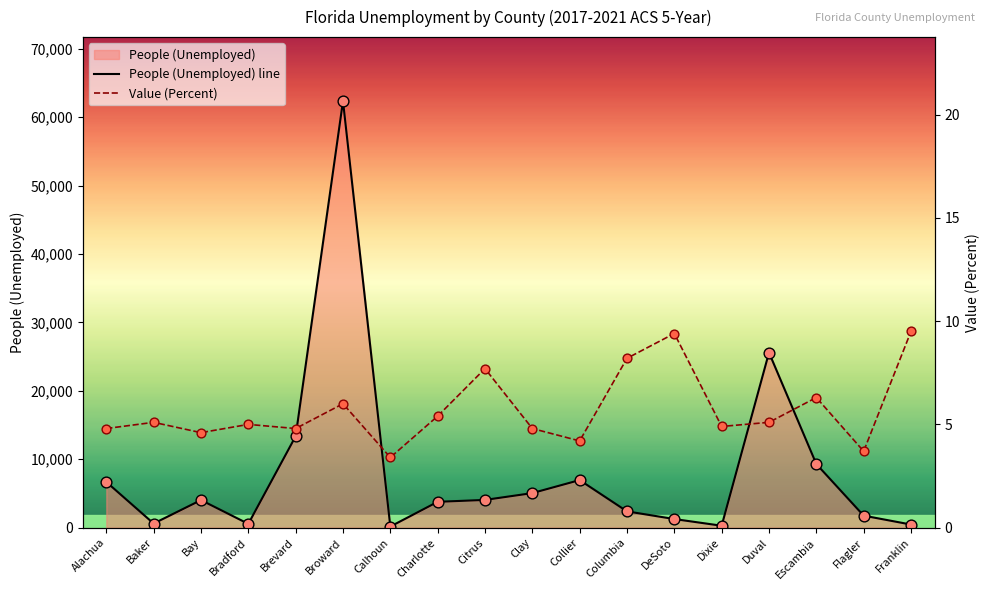

At how many categories does at least one series exceed 39109?

1